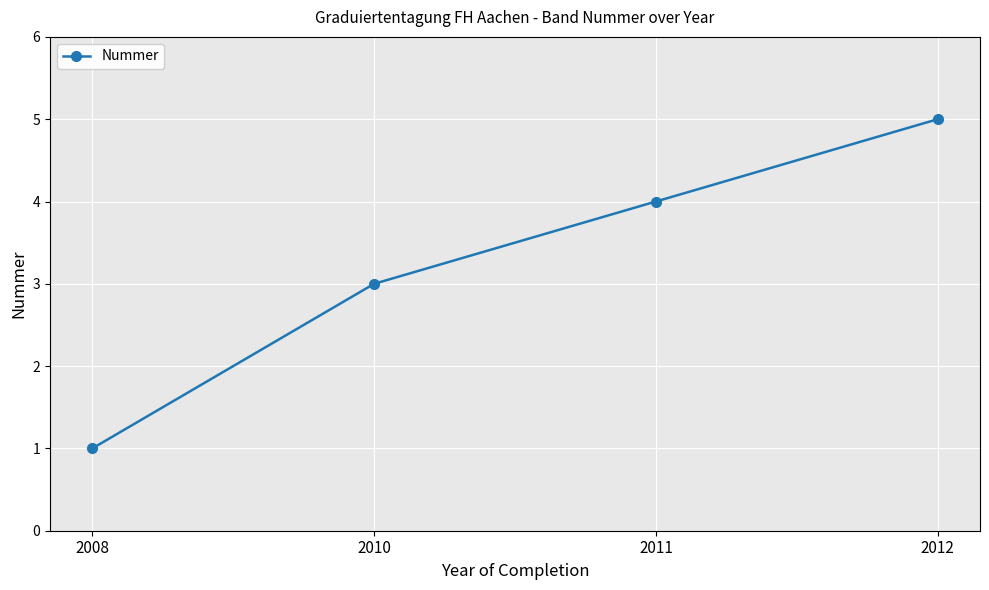

True or false: the data shows 1 at 2008.

True